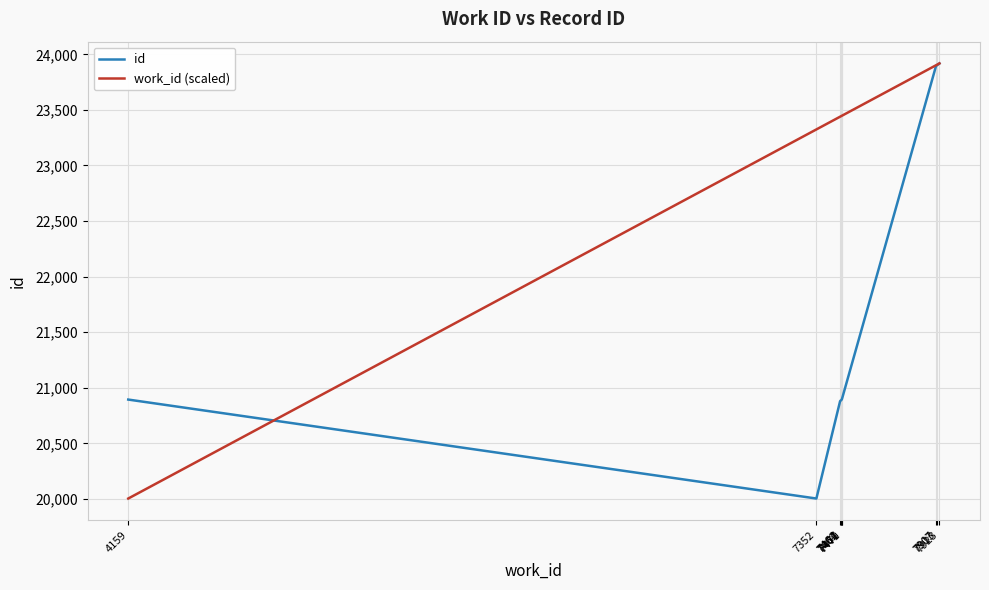

What is the smallest value displayed?

20005.0